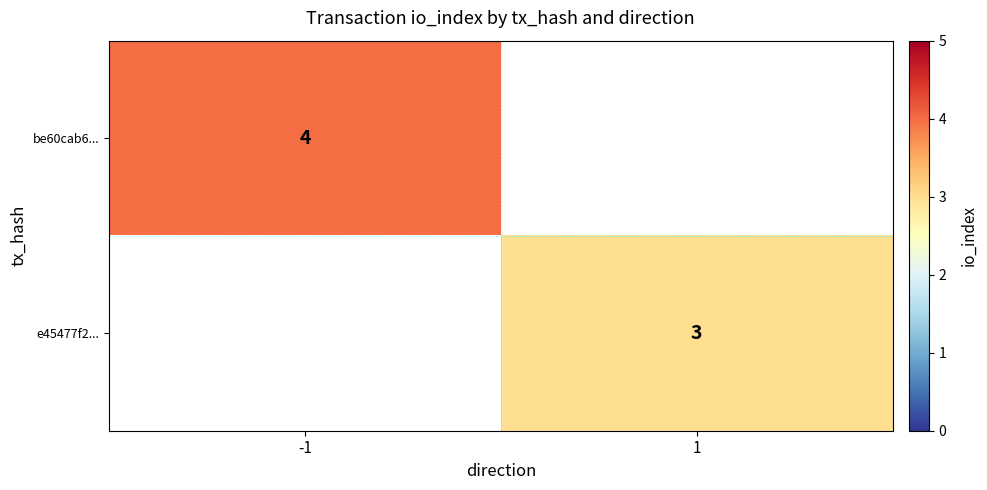

What is the greatest value displayed?

4.0